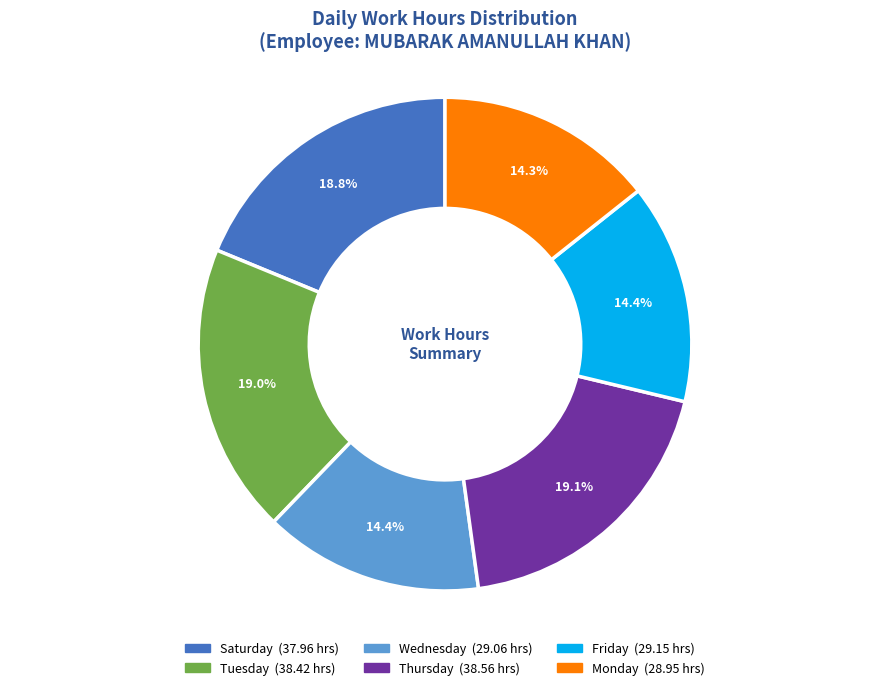

Count the number of slices in the pie.

6